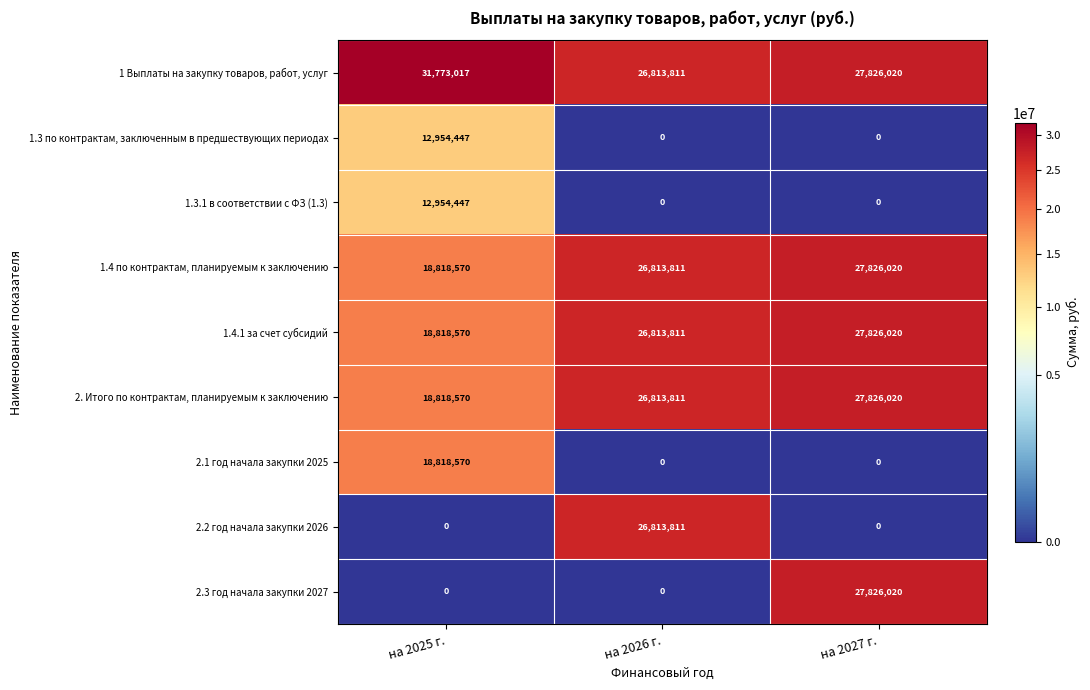

Which series has the largest range (max minus min)?

2.3 год начала закупки 2027